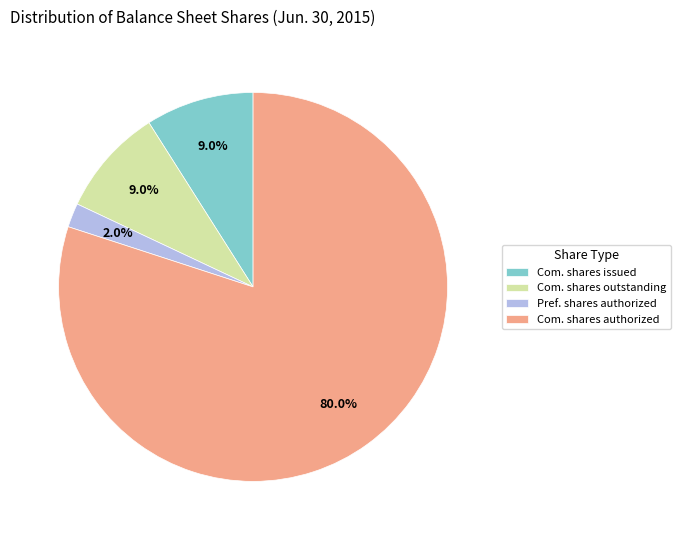

Which category has the biggest portion of the pie?

Com. shares authorized